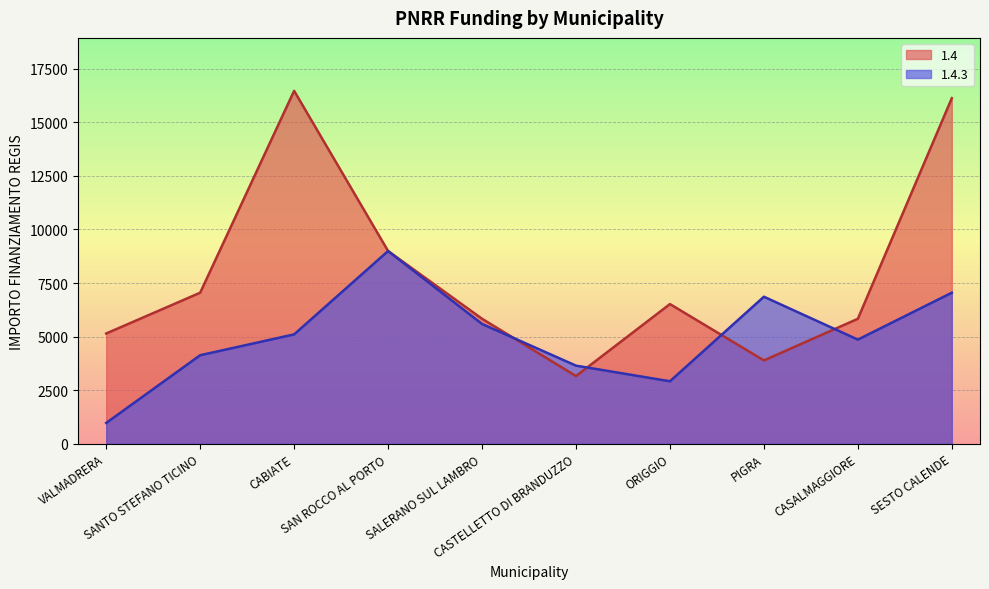

How many data points in 1.4.3 are less than 5103?

5